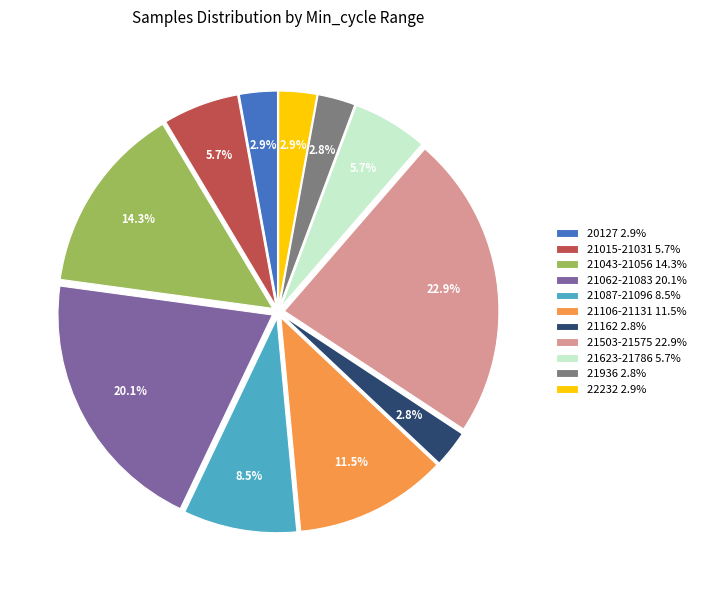

Do 21623-21786 5.7% and 21062-21083 20.1% together represent more than half of the pie?

No